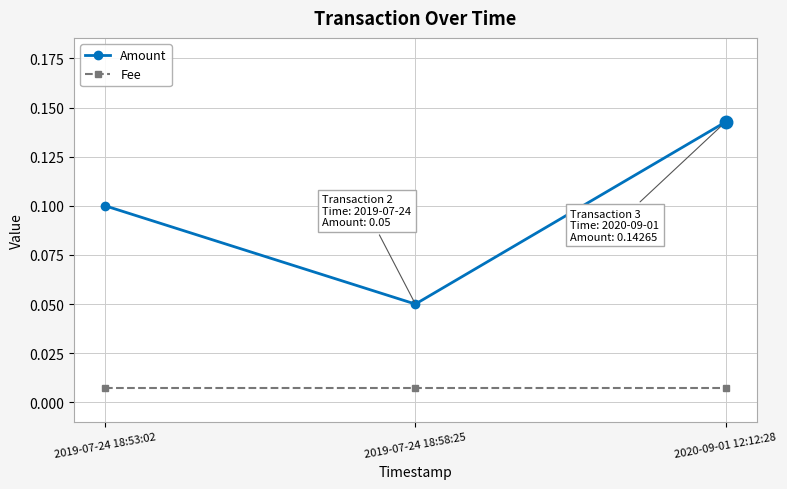

Count the number of data series in this chart.

2